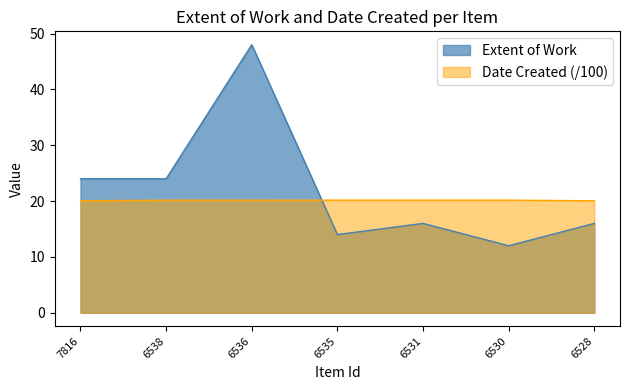

How many times do Extent of Work and Date Created cross each other?

1